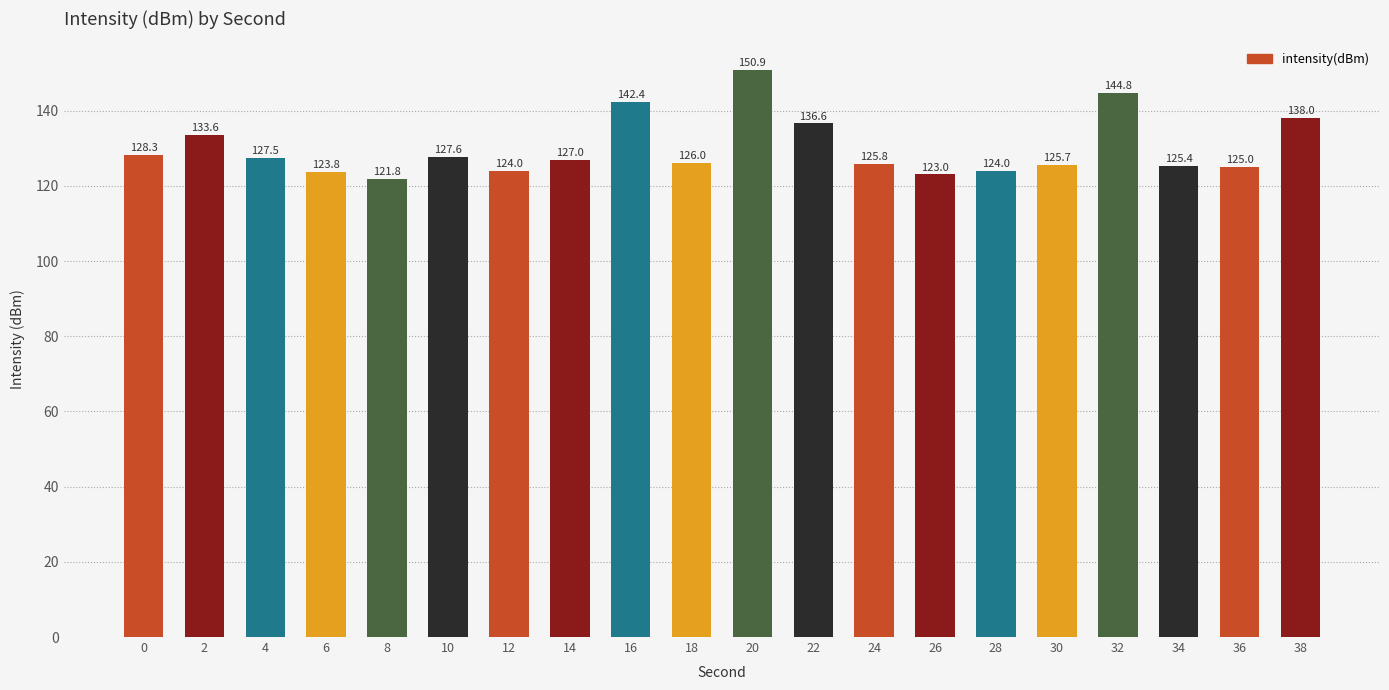

What is the sum of the values at 28 and 20?

274.9